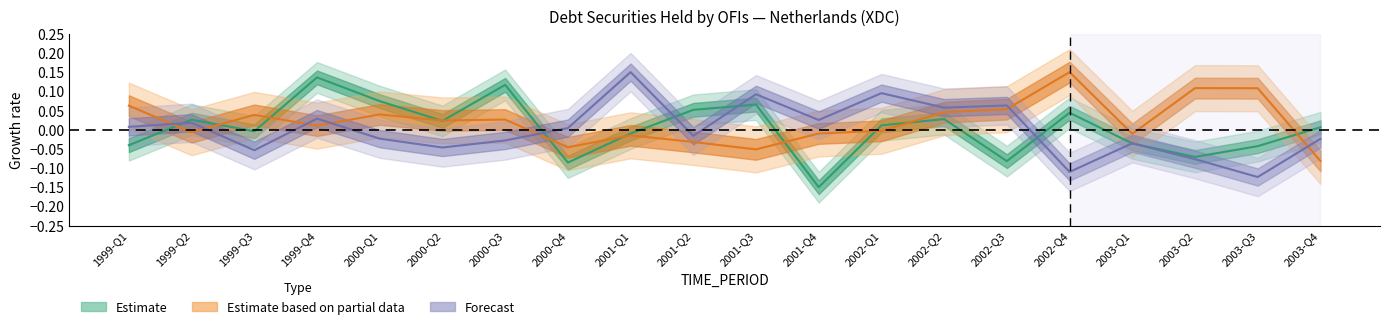

True or false: Estimate based on partial data and Estimate cross at least once.

True